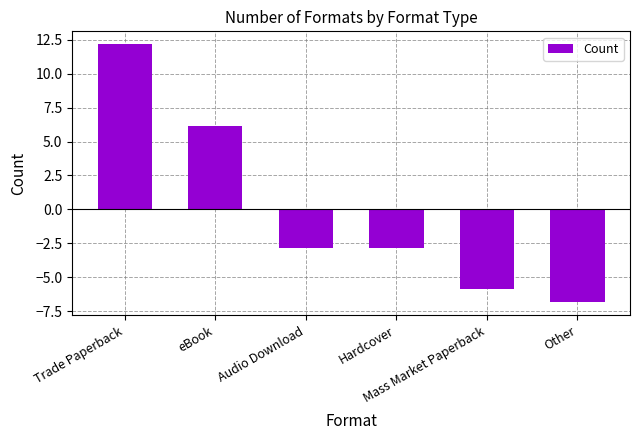

What is the change in value from Trade Paperback to Mass Market Paperback?

-18.0